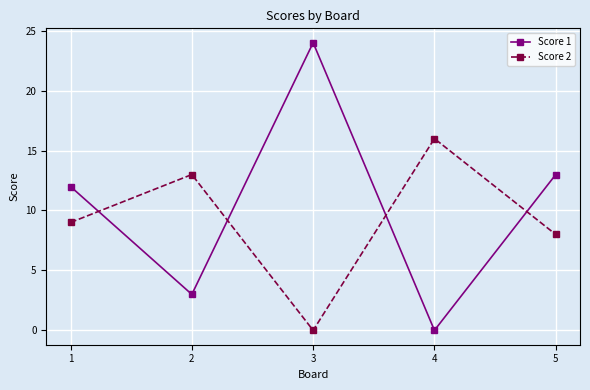

How many intersections are there between Score 2 and Score 1?

4